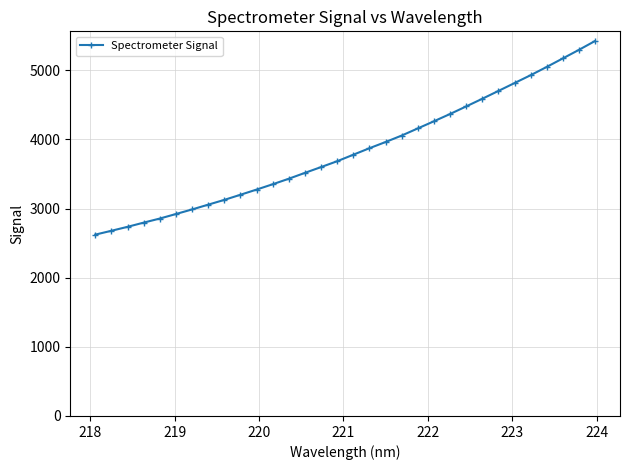

Does the chart display data point markers on the line(s)?

Yes